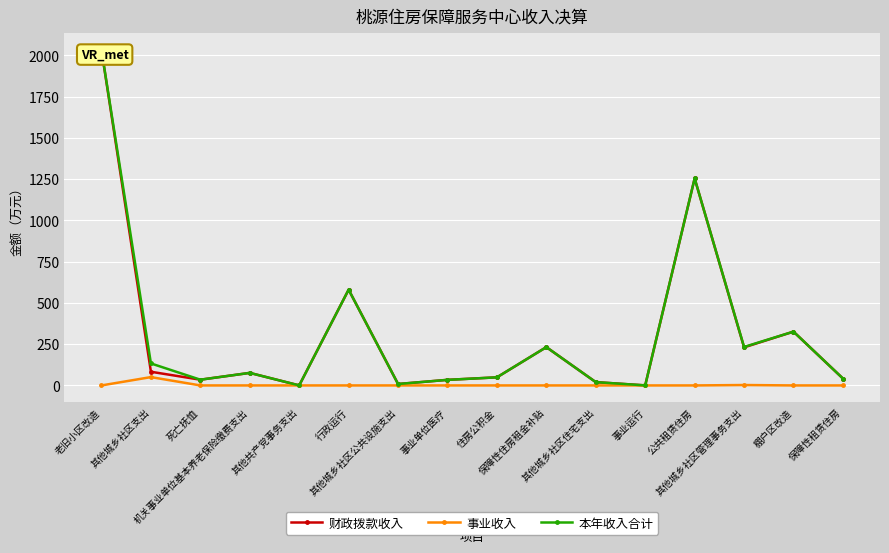

Which series has the largest range (max minus min)?

财政拨款收入